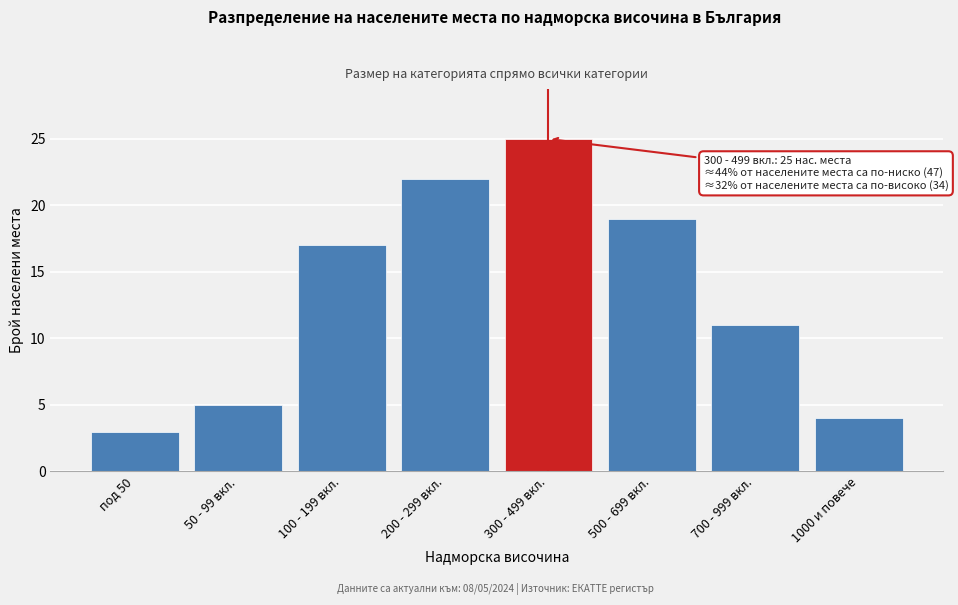

Reading right to left, list all the values displayed in this chart.

1000 и повече=4	700 - 999 вкл.=11	500 - 699 вкл.=19	300 - 499 вкл.=25	200 - 299 вкл.=22	100 - 199 вкл.=17	50 - 99 вкл.=5	под 50=3